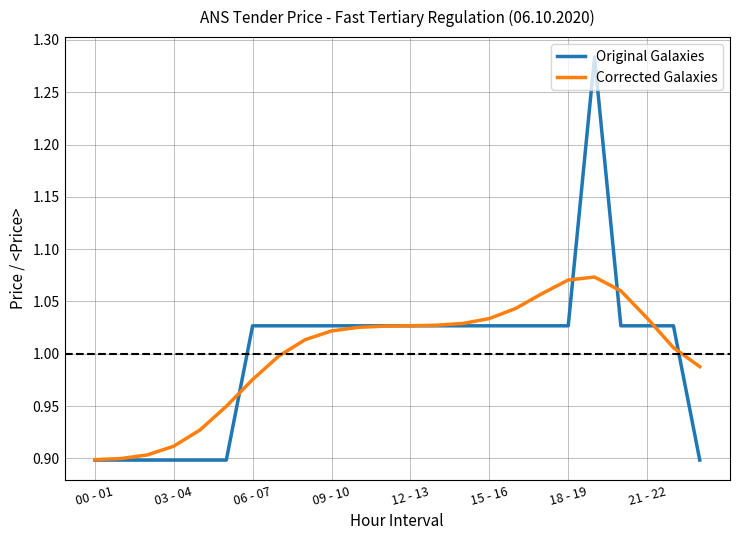

Which series has the widest spread of values?

Original Galaxies